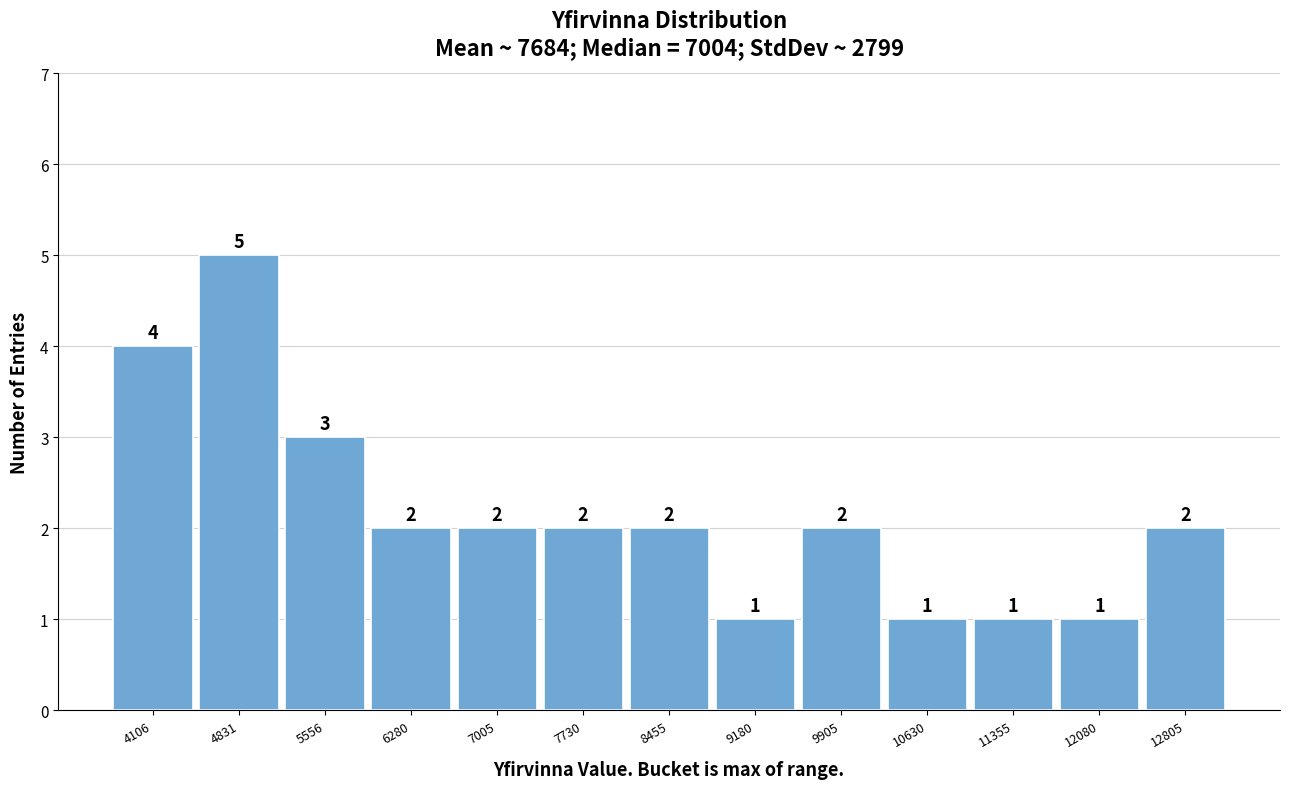

Reading left to right, what are all the values shown in this chart?

4106=4	4831=5	5556=3	6280=2	7005=2	7730=2	8455=2	9180=1	9905=2	10630=1	11355=1	12080=1	12805=2